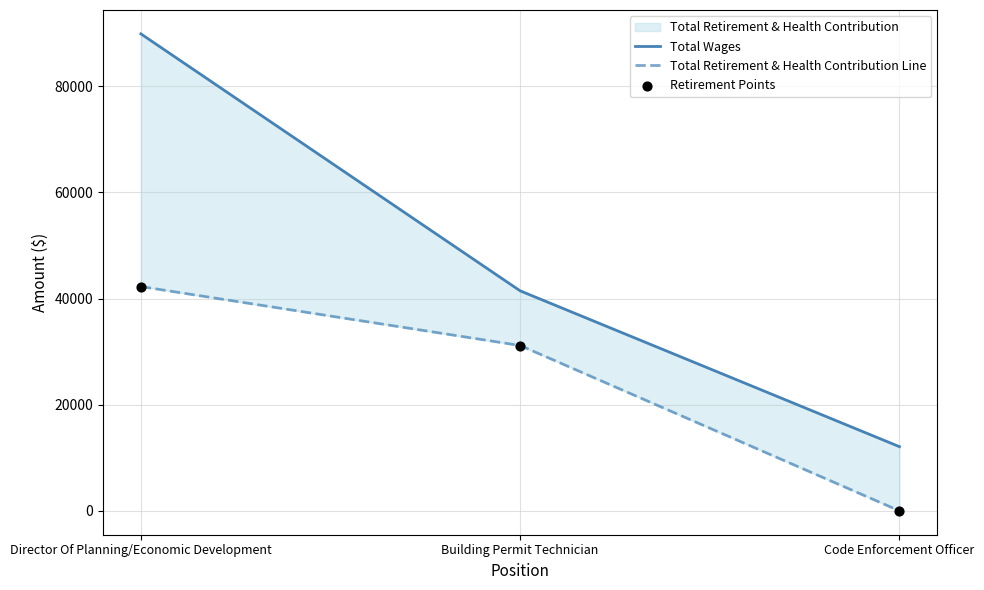

Which series contains the lowest Y value?

Total Retirement & Health Contribution Line